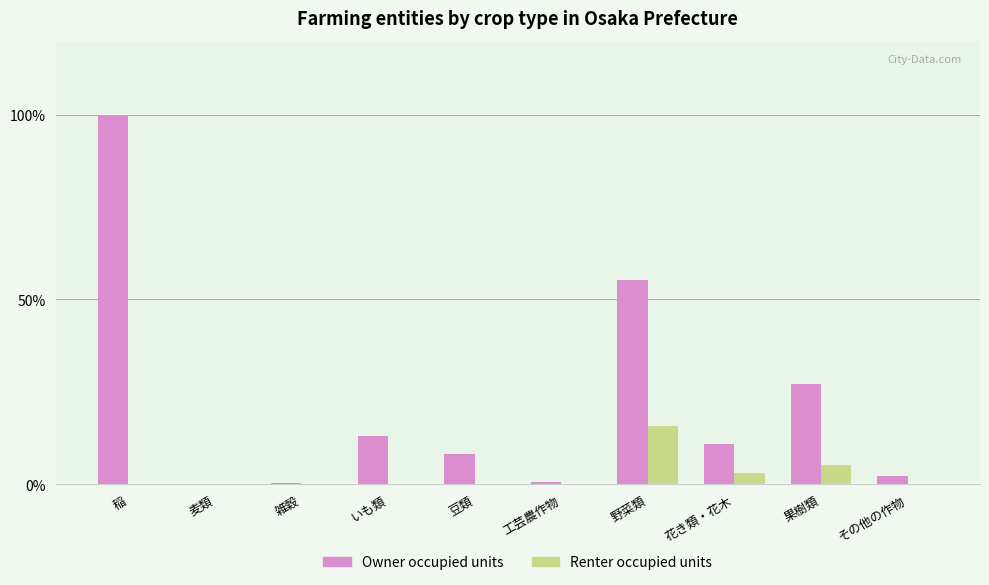

What is the total value across all series at 麦類?

0.1